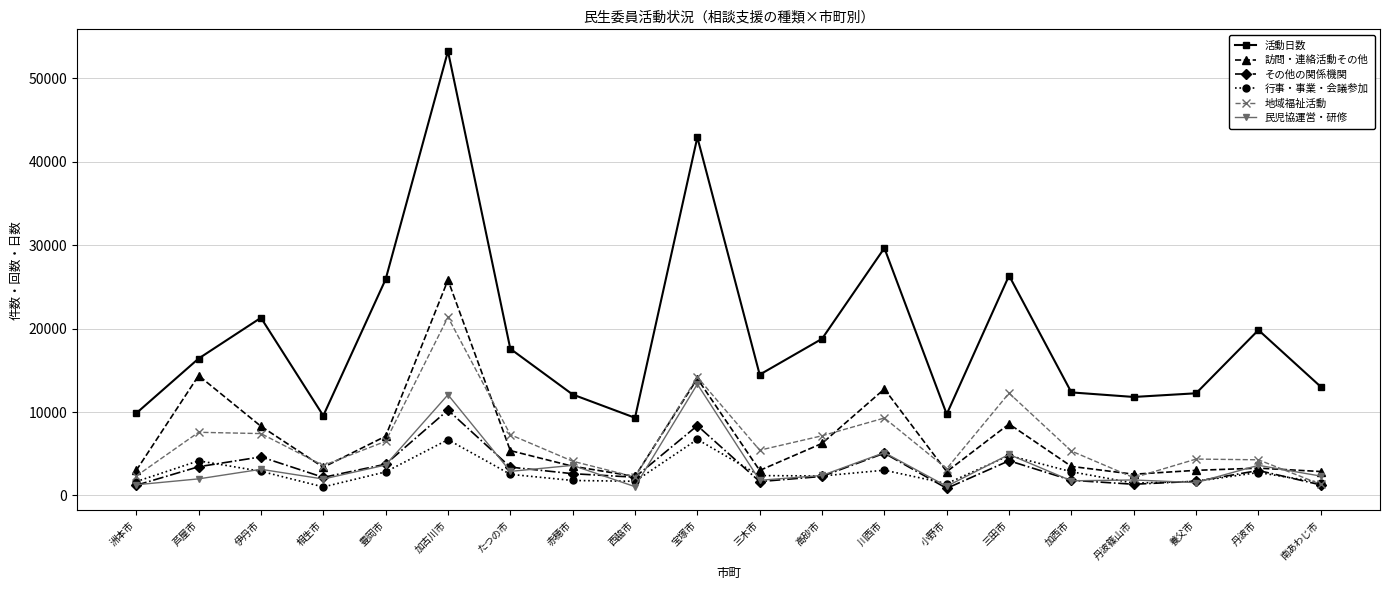

Which series changed the most between 洲本市 and 三木市?

活動日数